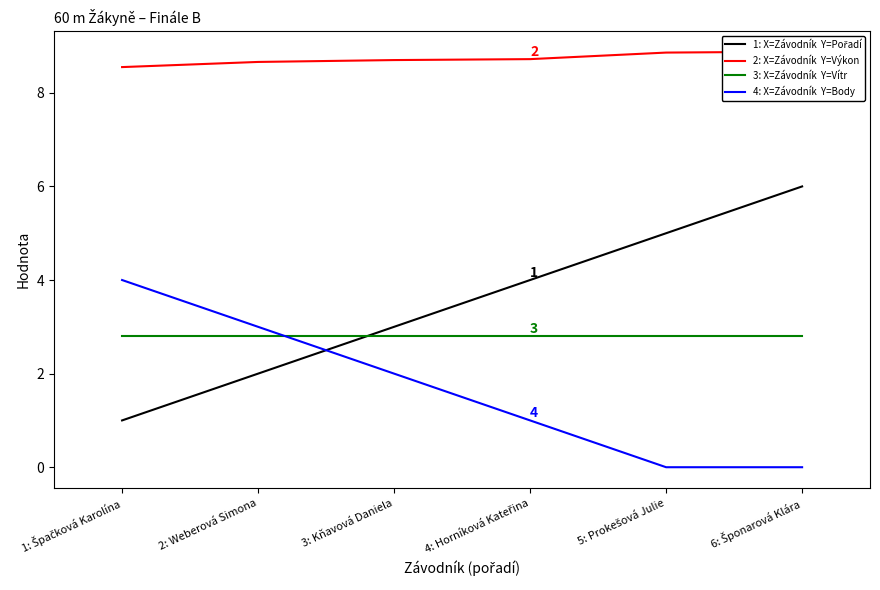

The Pořadí series shows 1.8 at 1: Špačková Karolína. True or false?

False